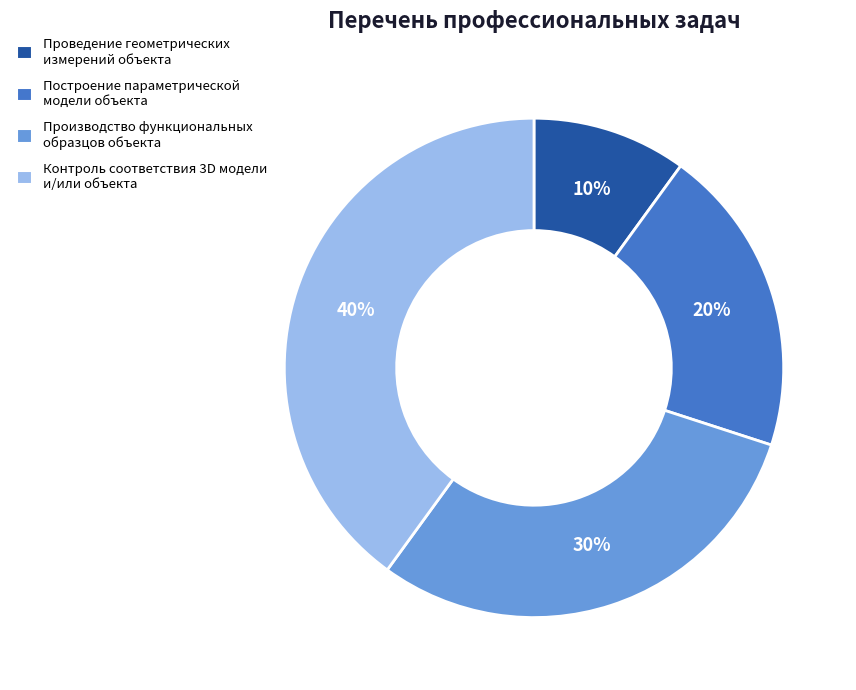

To the nearest percent, what is the difference between the largest and smallest slice percentages?

30%